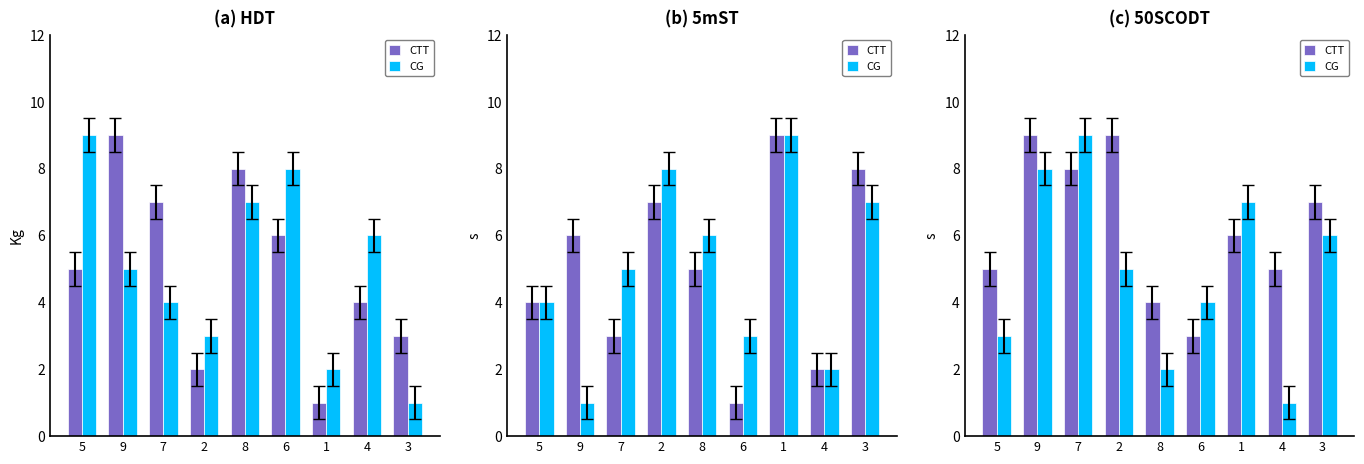

List the labels in order of CTT value, largest first.

9, 2, 7, 3, 1, 5, 4, 8, 6